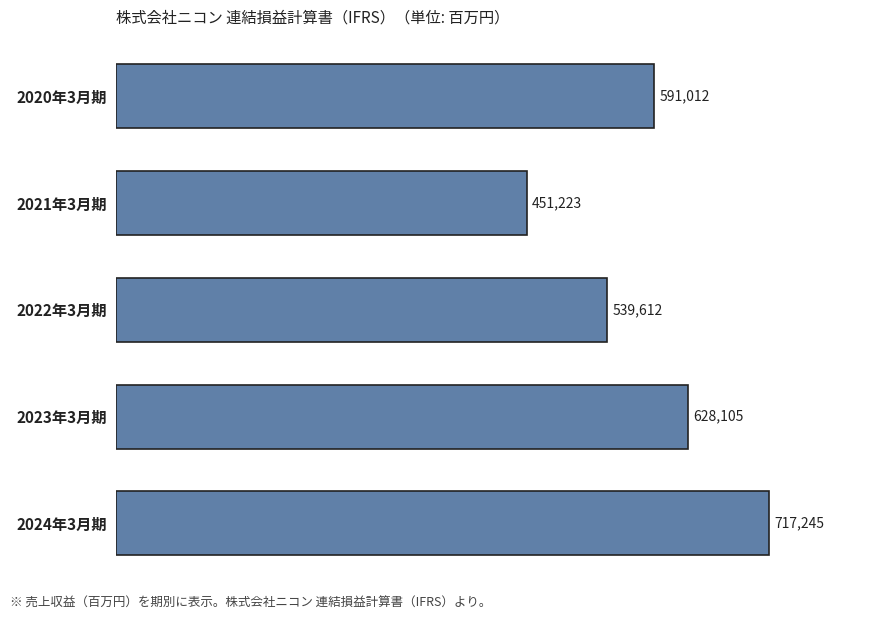

Does the chart contain any negative values?

No